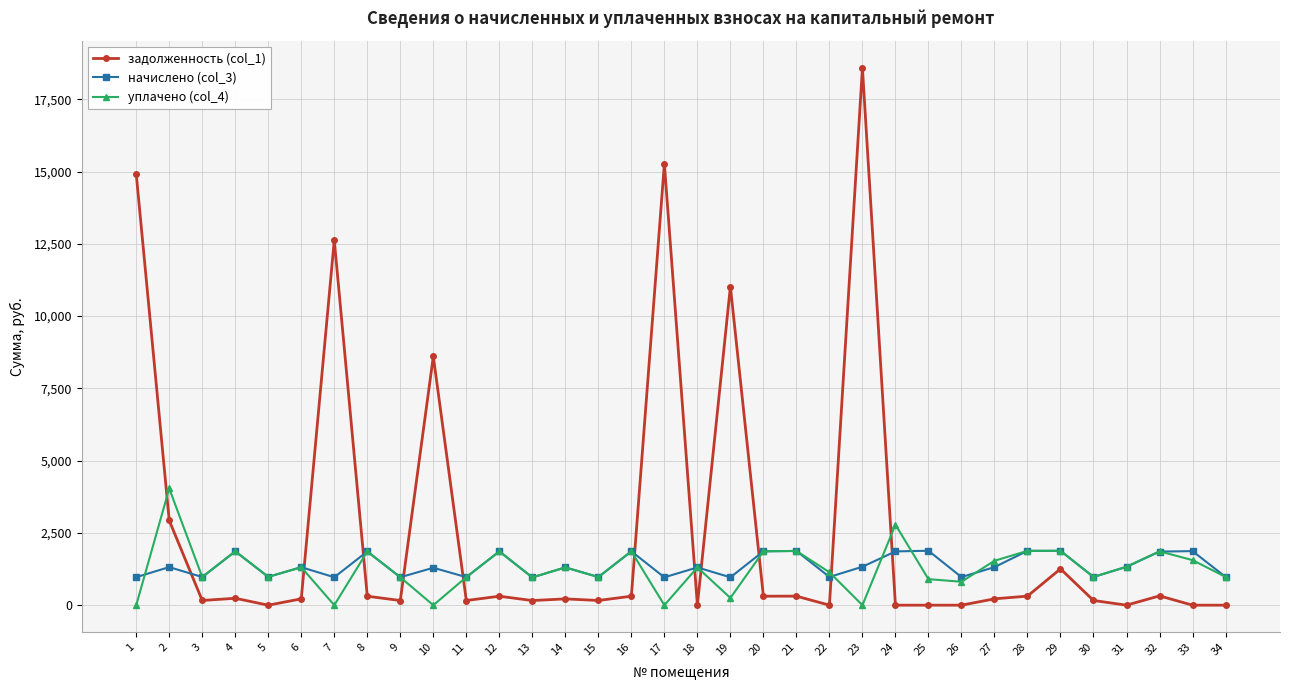

Which series ends up on top after the final intersection of задолженность (col_1) and уплачено (col_4)?

уплачено (col_4)